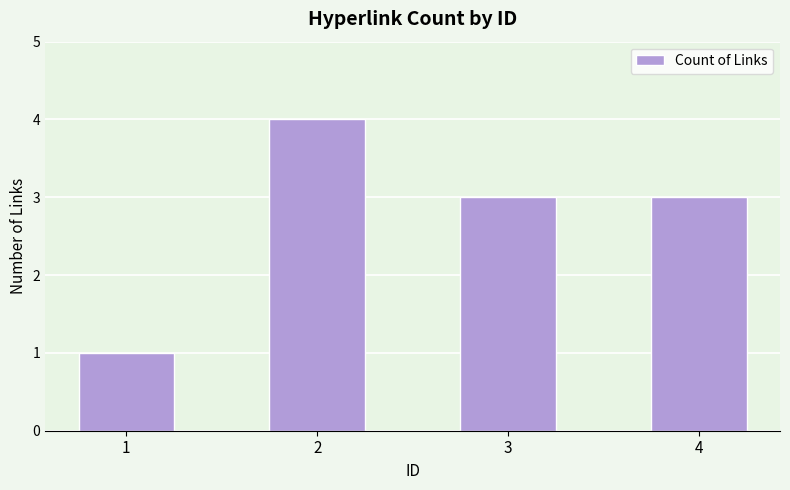

Does the chart contain any negative values?

No